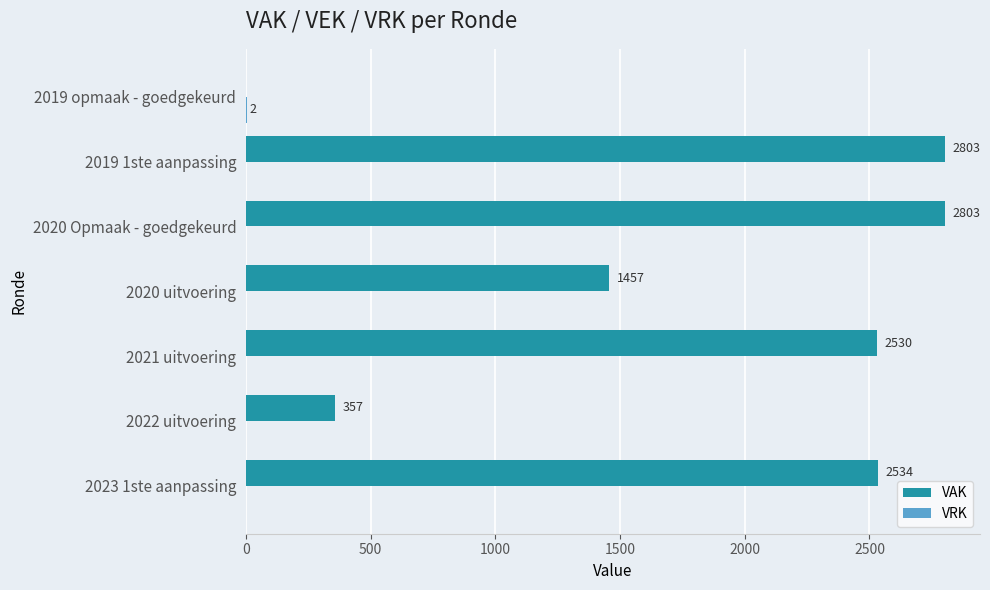

Count the number of data series in this chart.

2